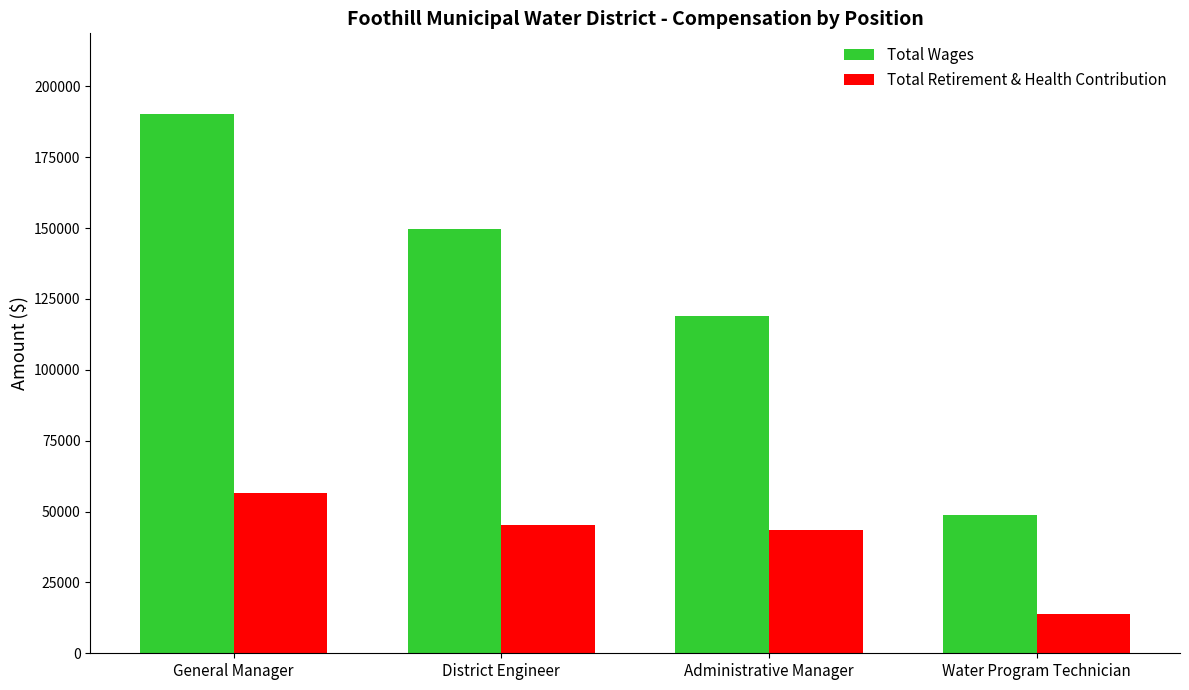

Where does the Total Retirement & Health Contribution series first go above 45303?

General Manager